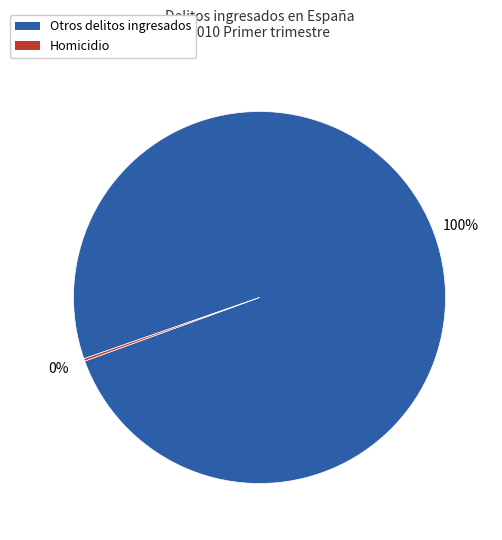

Does any single category account for the majority?

Yes